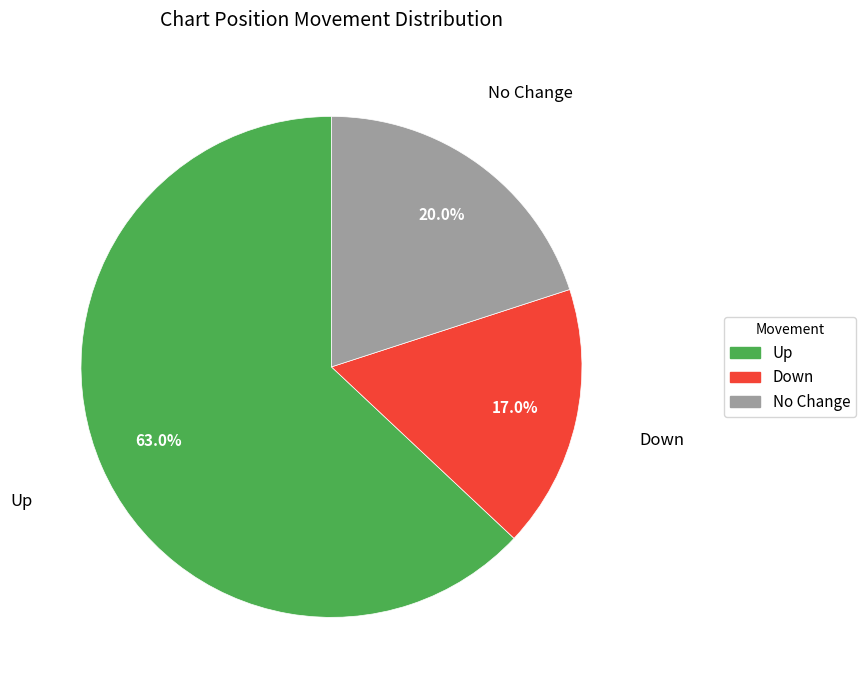

What portion of the pie excludes Up?

37.0%